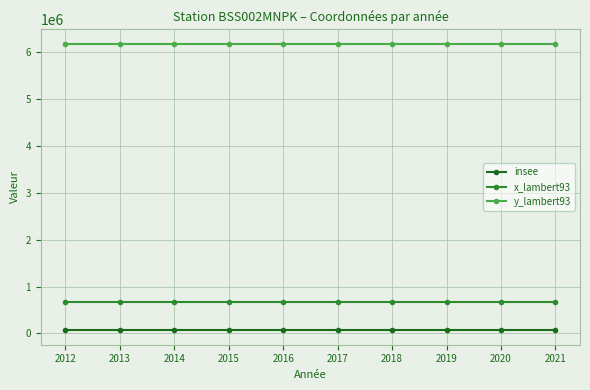

List the series in order of their peak value, highest first.

y_lambert93, x_lambert93, insee